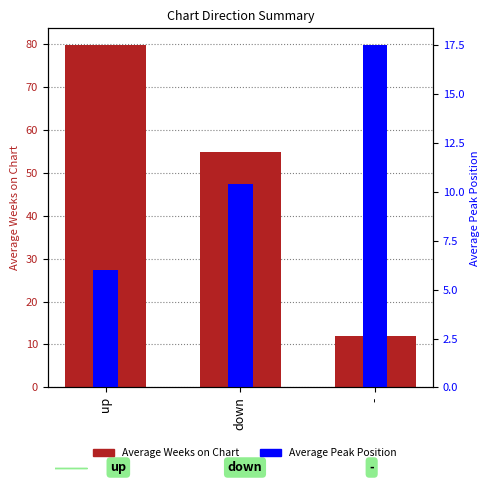

Reading left to right, list all the values displayed in this chart.

Average Weeks on Chart: up=79.7	down=54.9	-=11.9
Average Peak Position: up=6.0	down=10.4	-=17.5